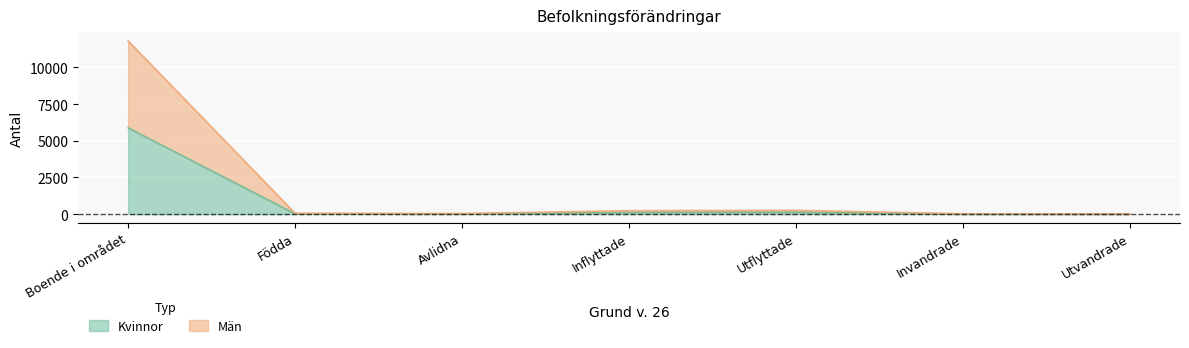

What is the lowest value of the Män series?

10